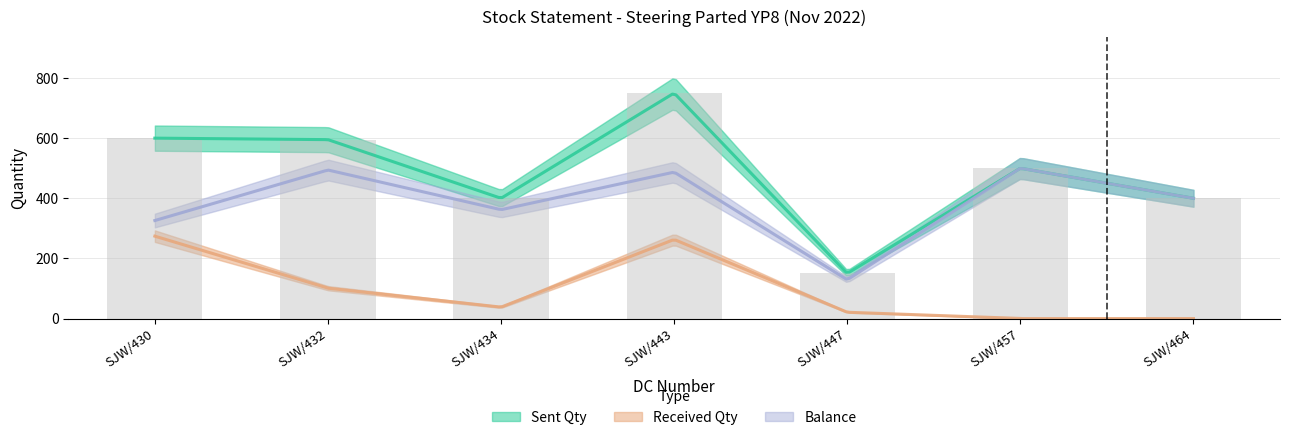

At which label is Received Qty closest to 137?

SJW/432